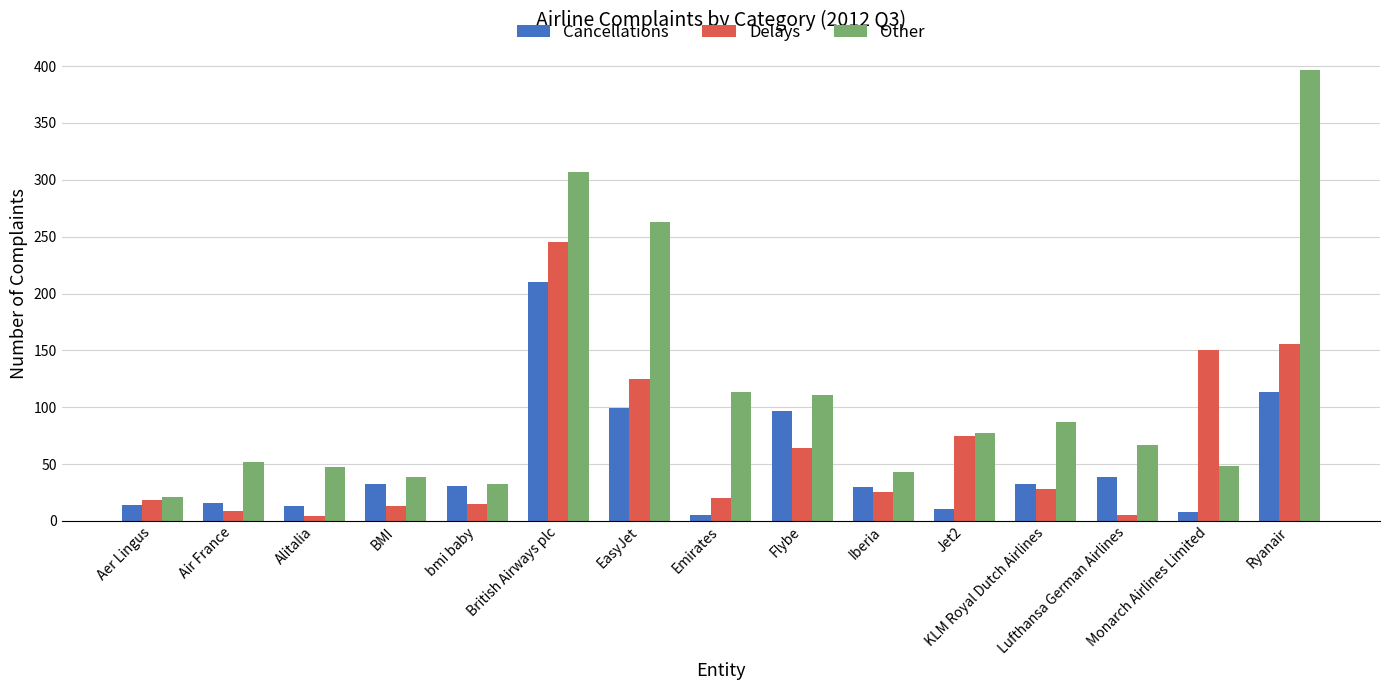

Which series has the largest range (max minus min)?

Other